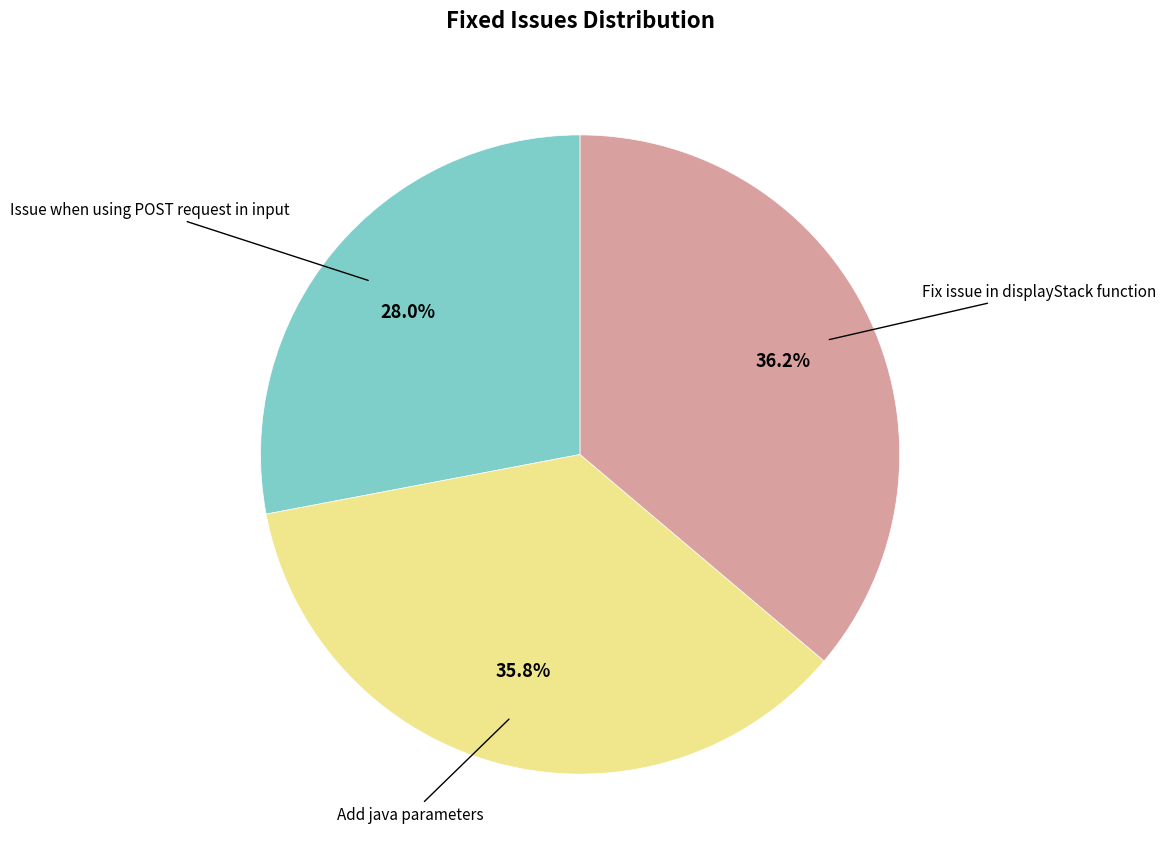

What percentage do Add java parameters and Fix issue in displayStack function together represent?

72.0%